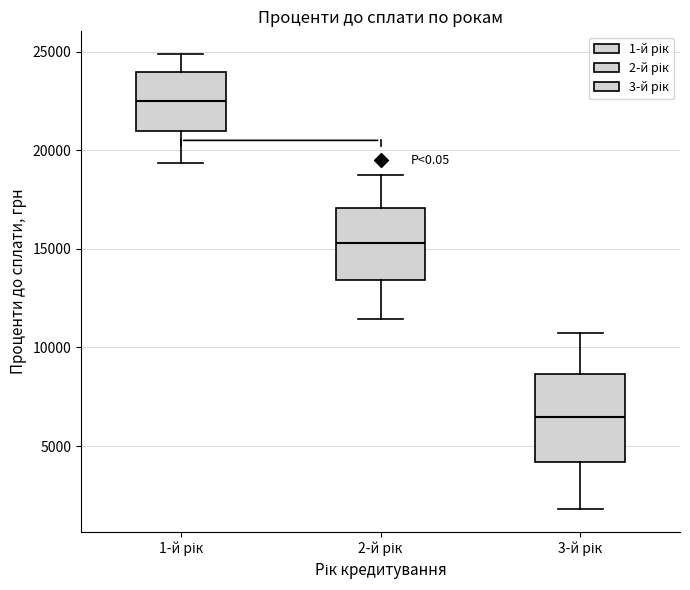

Reading left to right, transcribe this box plot: for each box, give where its median line is, the range the box spans, and where its two whiskers end, as read against the y-axis. The values are not printed on the chart, so give them approximately, as read against the axis.

1-й рік: median 22500, box 21000 to 24000, whiskers 19500 to 25000
2-й рік: median 15500, box 13500 to 17000, whiskers 11500 to 19000
3-й рік: median 6500, box 4000 to 8500, whiskers 2000 to 10500